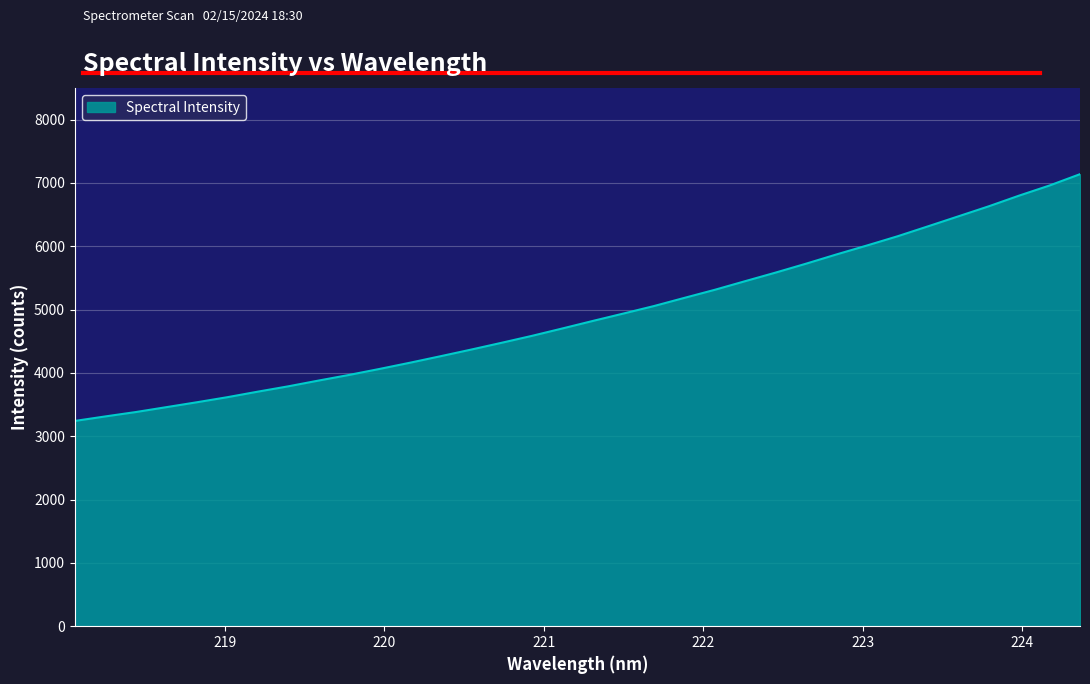

What is the difference between the maximum and minimum values?

3897.3